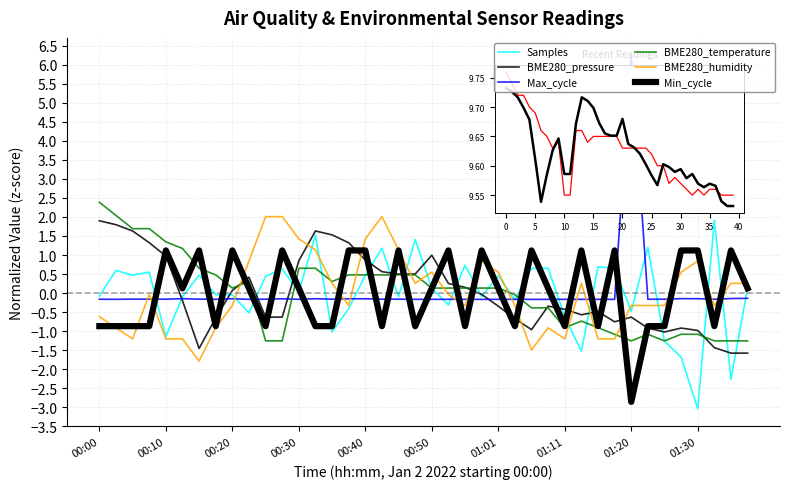

How many lines are shown in the chart?

6